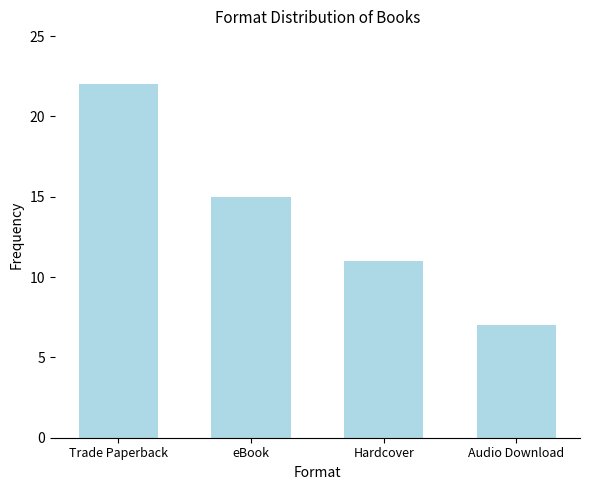

What is the greatest value displayed?

22